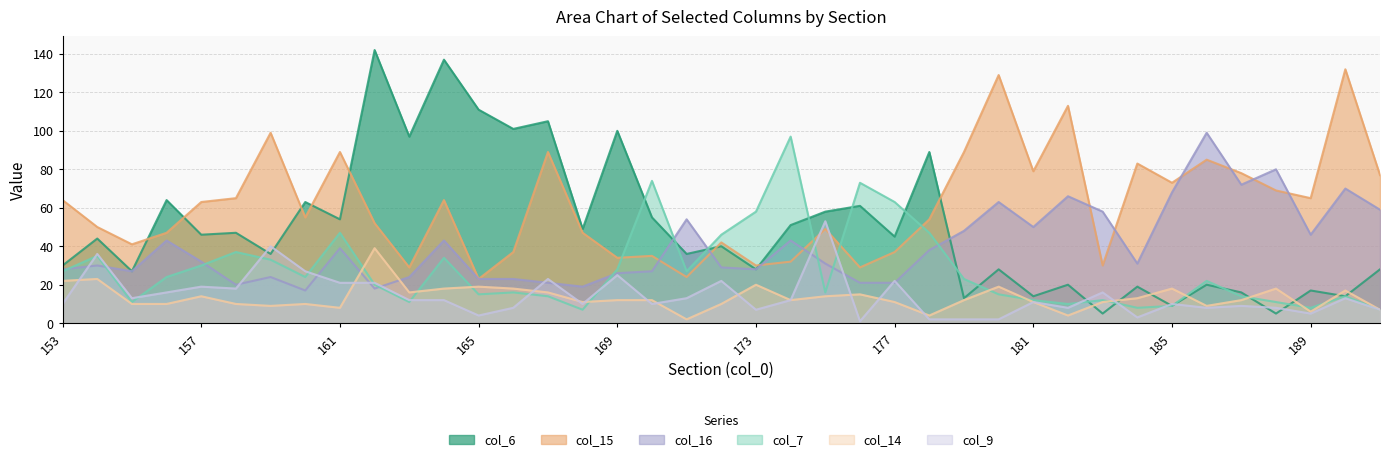

At how many categories does at least one series exceed 113?

4